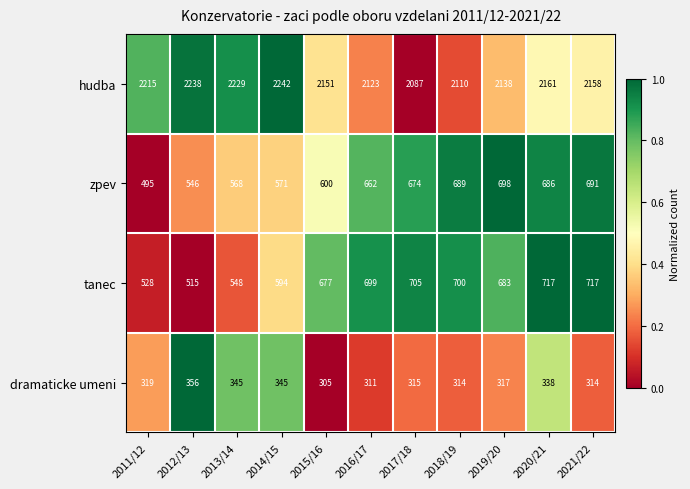

Is it true that dramaticke umeni equals 541 at 2014/15?

False